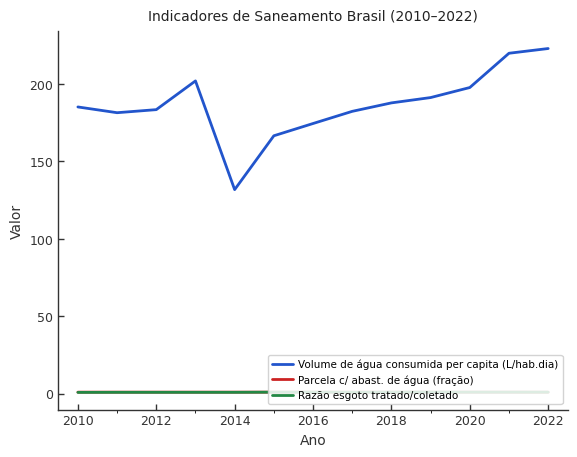

True or false: Volume de água consumida per capita (L/hab.dia) and Parcela c/ abast. de água (fração) cross at least once.

False